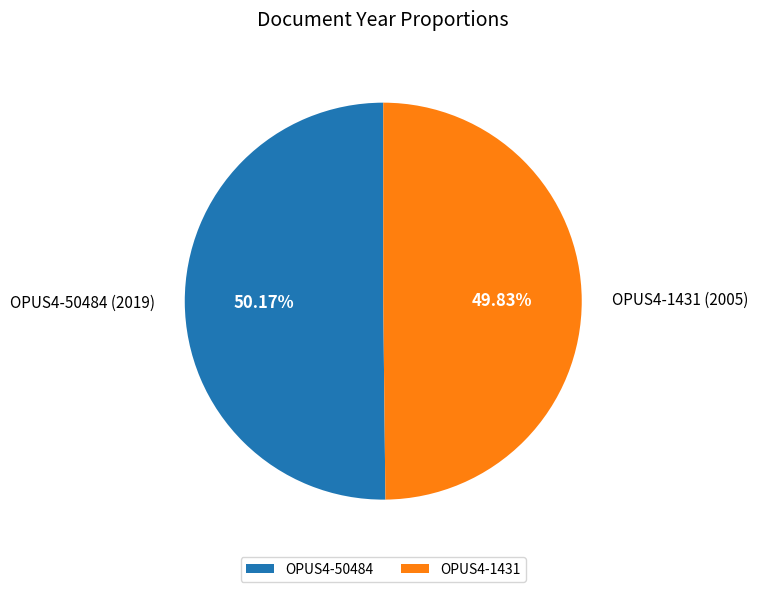

What percentage is the OPUS4-1431 slice, to the nearest percent?

50%